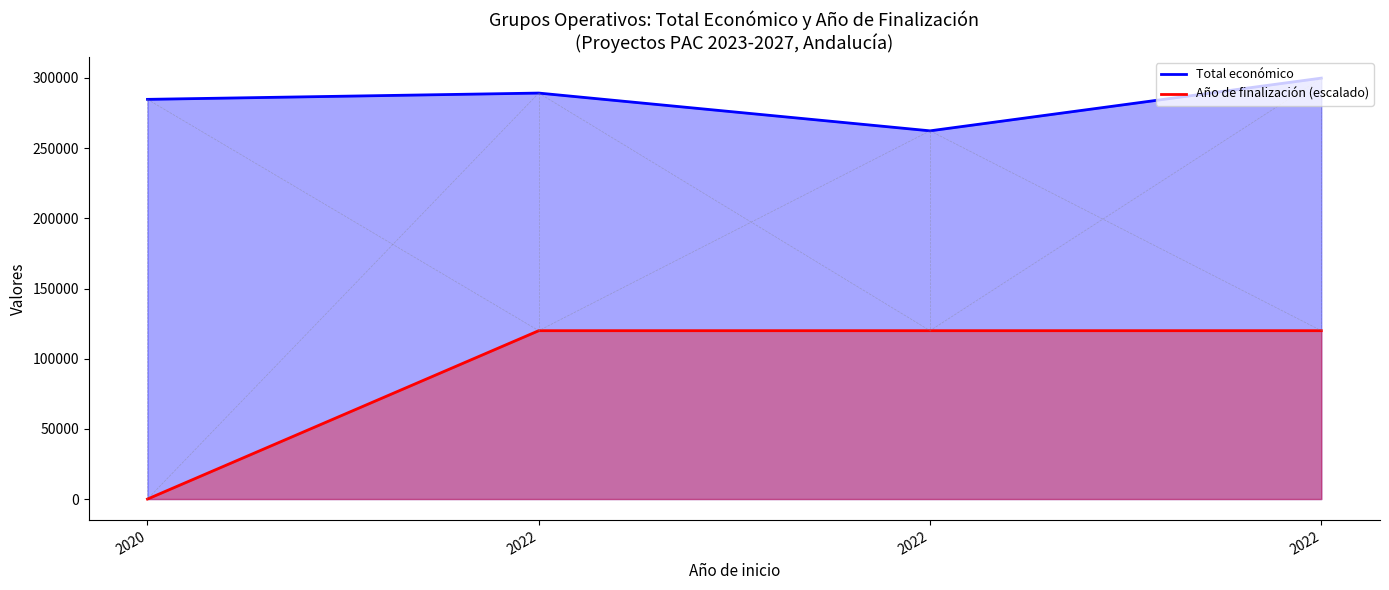

Reading left to right, list all the values displayed in this chart.

Total económico: 2020=284756.0	2022=289231.0	2022=262332.0	2022=299882.0
Año de finalización: 2020=0.0	2022=119952.8	2022=119952.8	2022=119952.8